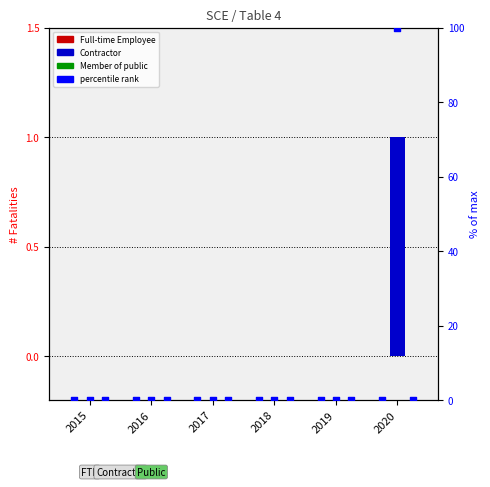

At which category is the sum across all series the highest?

2020